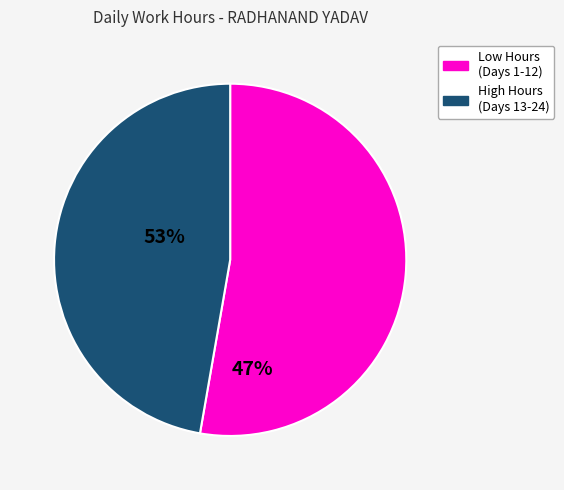

Does any single category account for the majority?

Yes